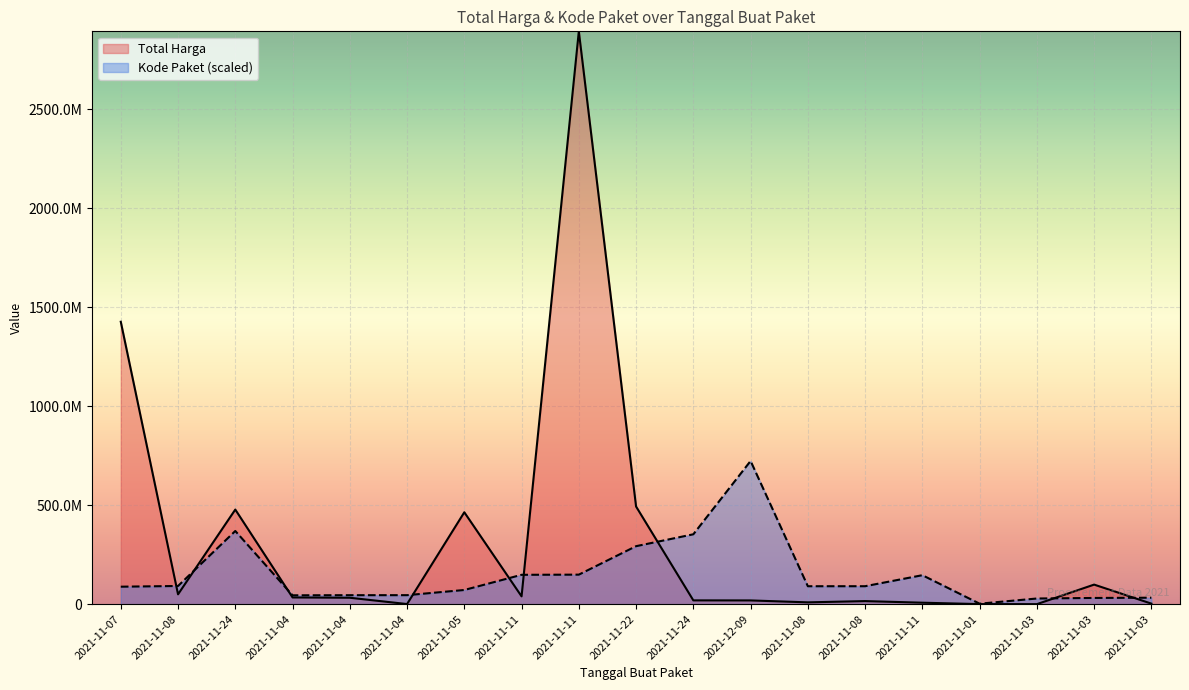

True or false: Kode Paket and Total Harga intersect in this chart.

True